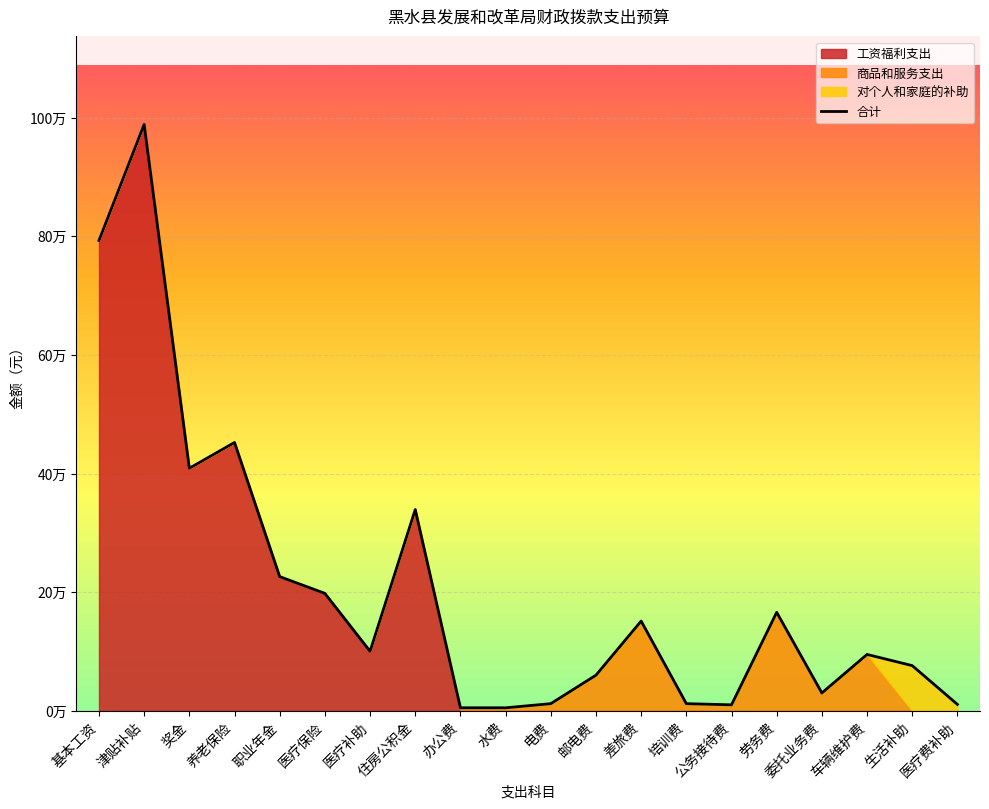

Which label corresponds to the smallest value in the chart?

水费